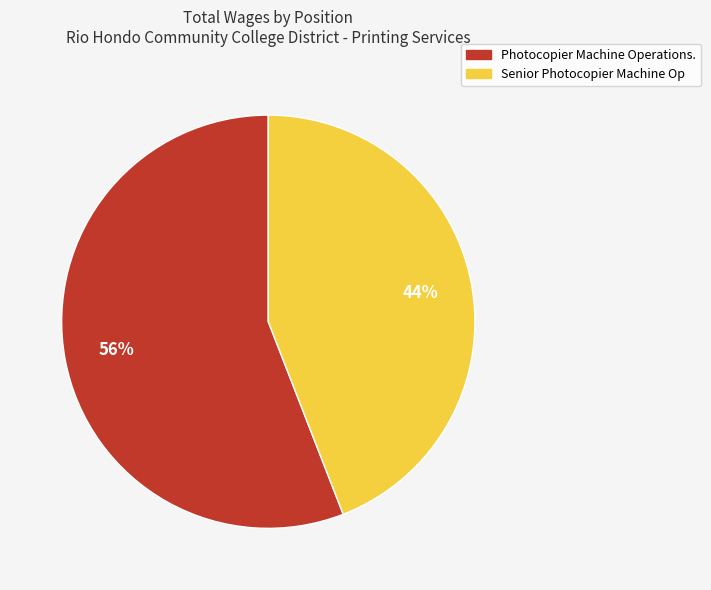

Is it true that Photocopier Machine Operations. is 43% of the pie?

False